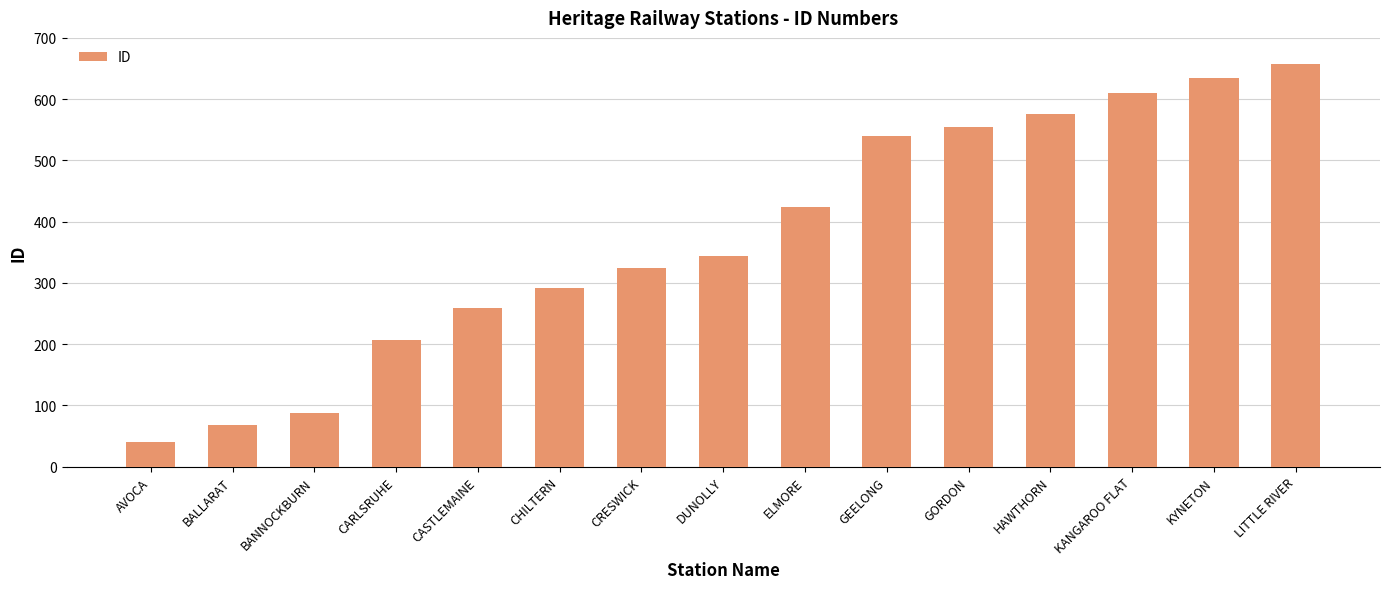

What is the sum of the values at DUNOLLY and CASTLEMAINE?

603